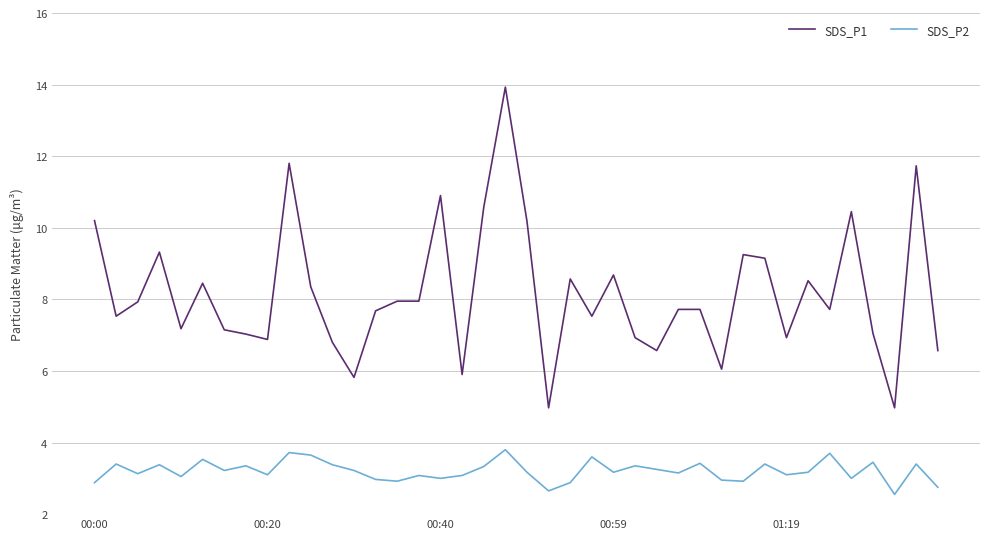

True or false: SDS_P1 and SDS_P2 intersect in this chart.

False